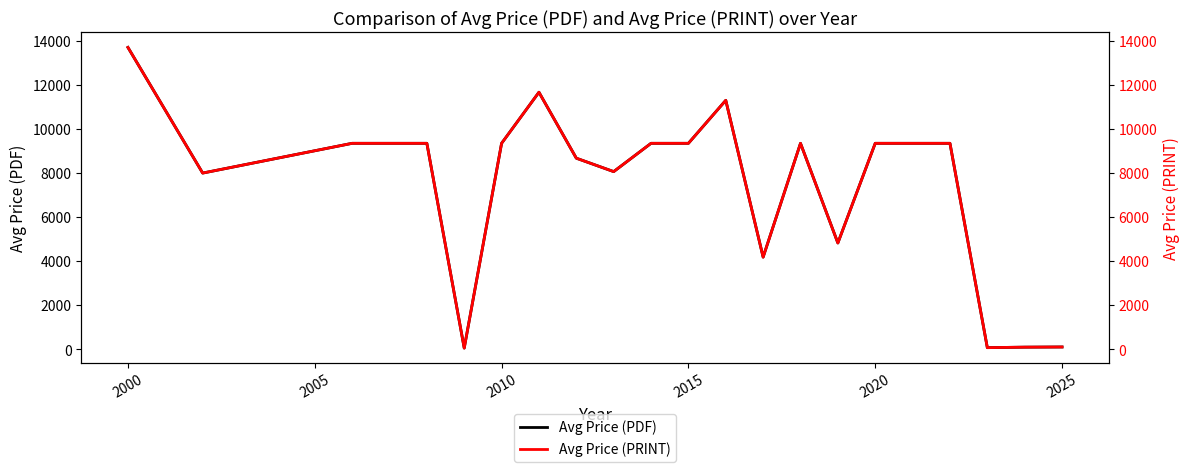

True or false: Avg Price (PRINT) has a value of 15072.2 at 8.

False